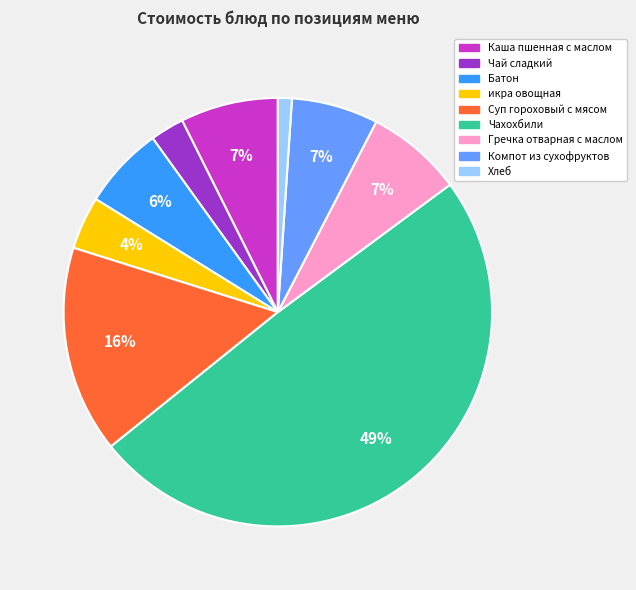

Between Хлеб and Чахохбили, which is larger?

Чахохбили